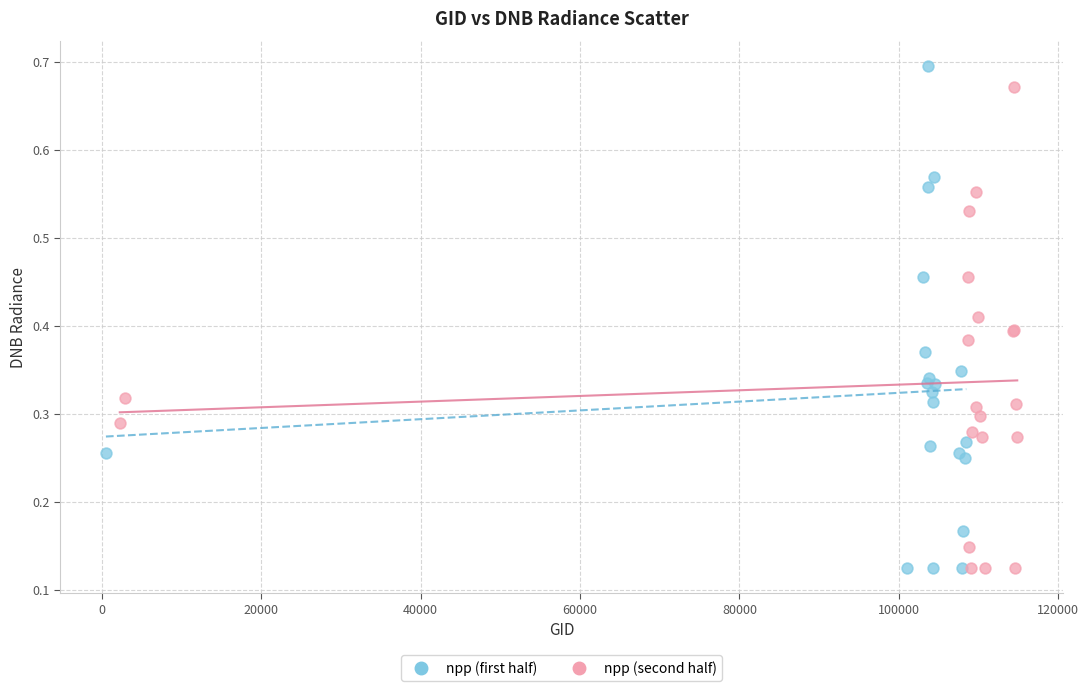

Which series reaches the maximum Y coordinate?

npp (first half)